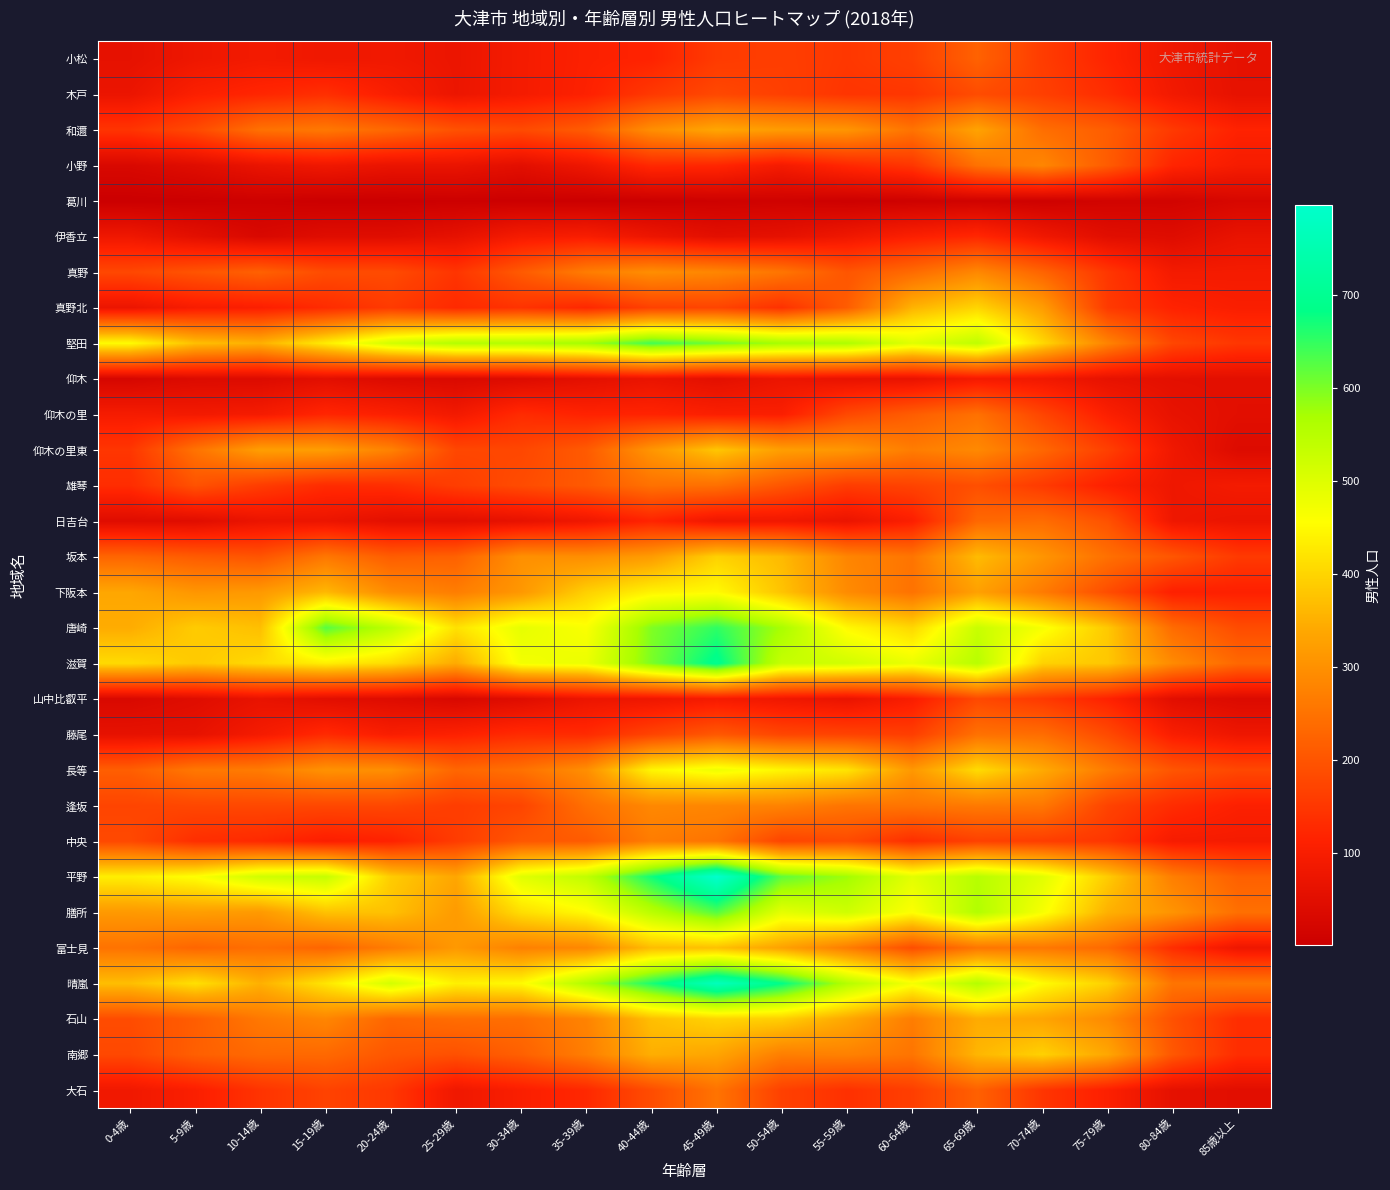

How many distinct data groups are displayed?

30